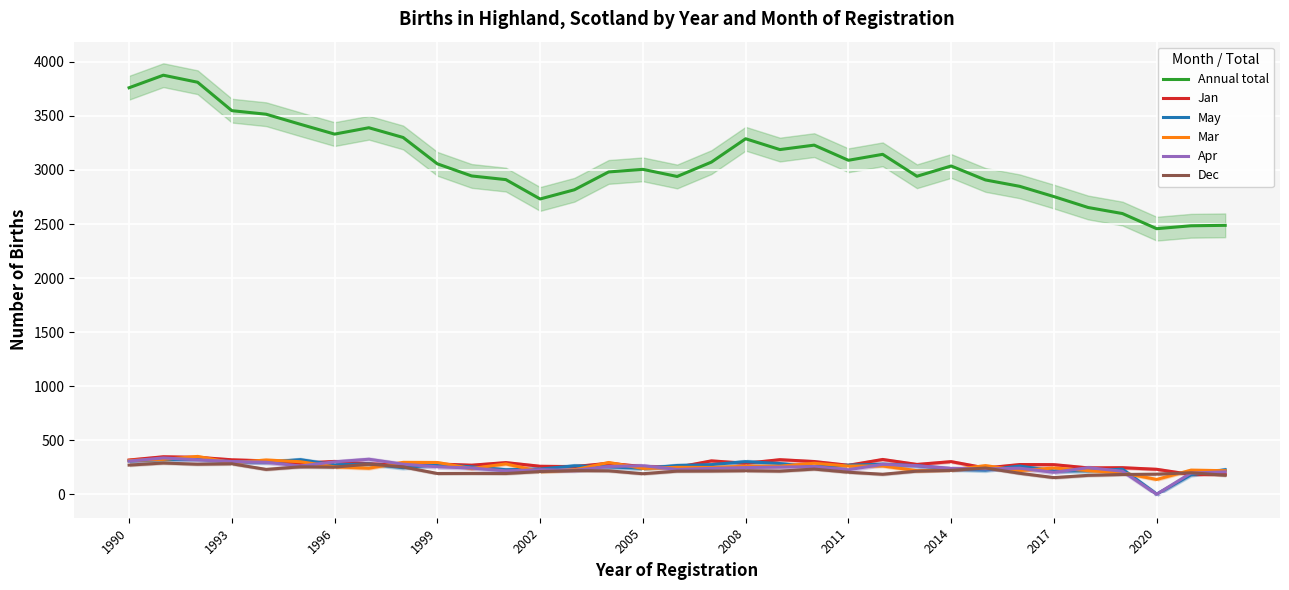

True or false: Annual total and Jan cross at least once.

False